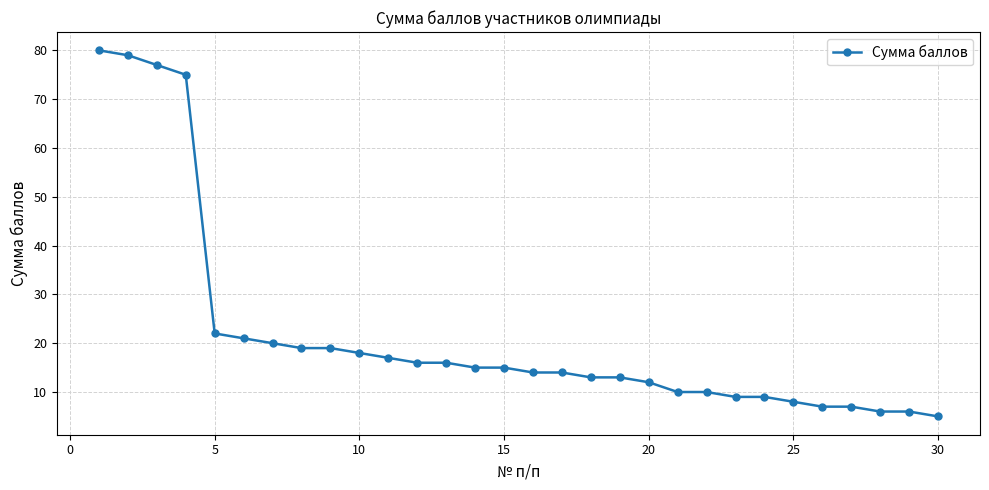

What is the minimum value shown in the chart?

5